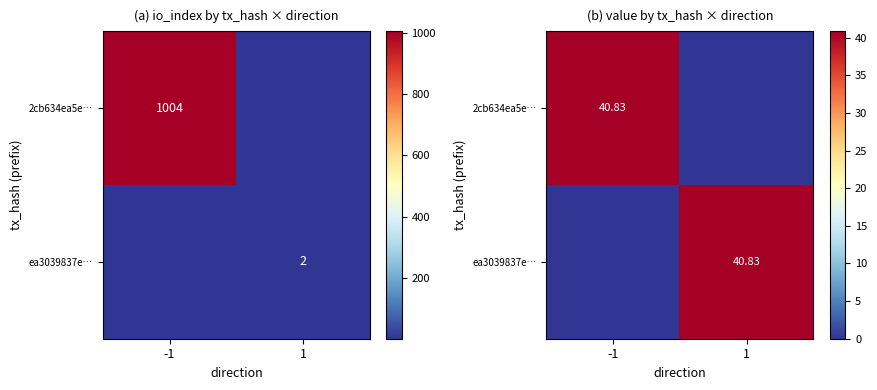

What is the highest value of the ea3039837e… series?

40.8